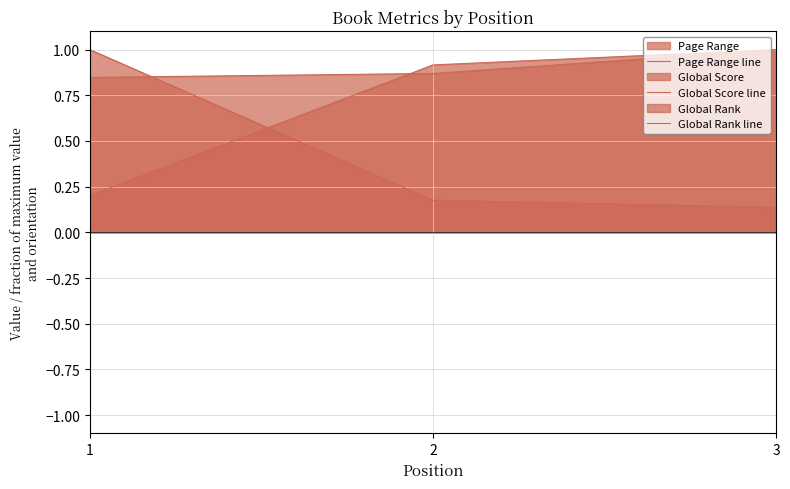

Does the chart have visible grid lines?

Yes